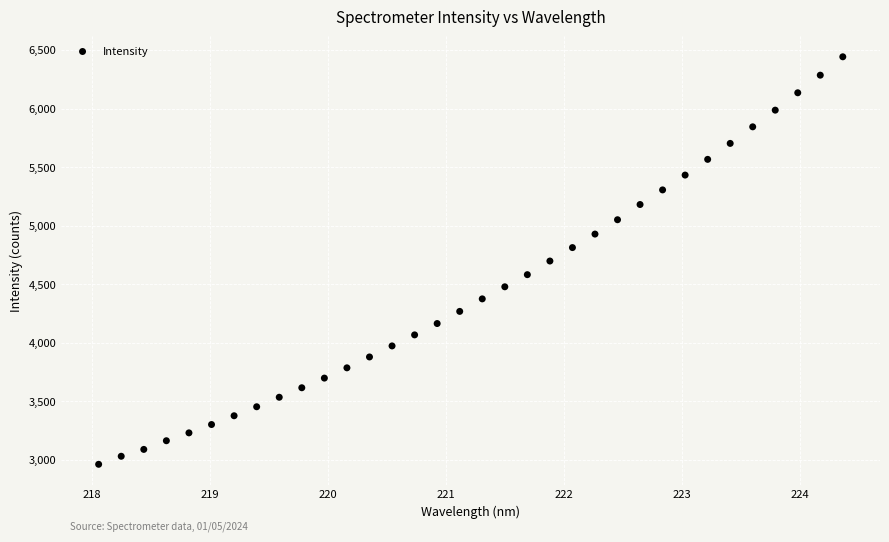

What is the range of Y values (max minus min)?

3480.3